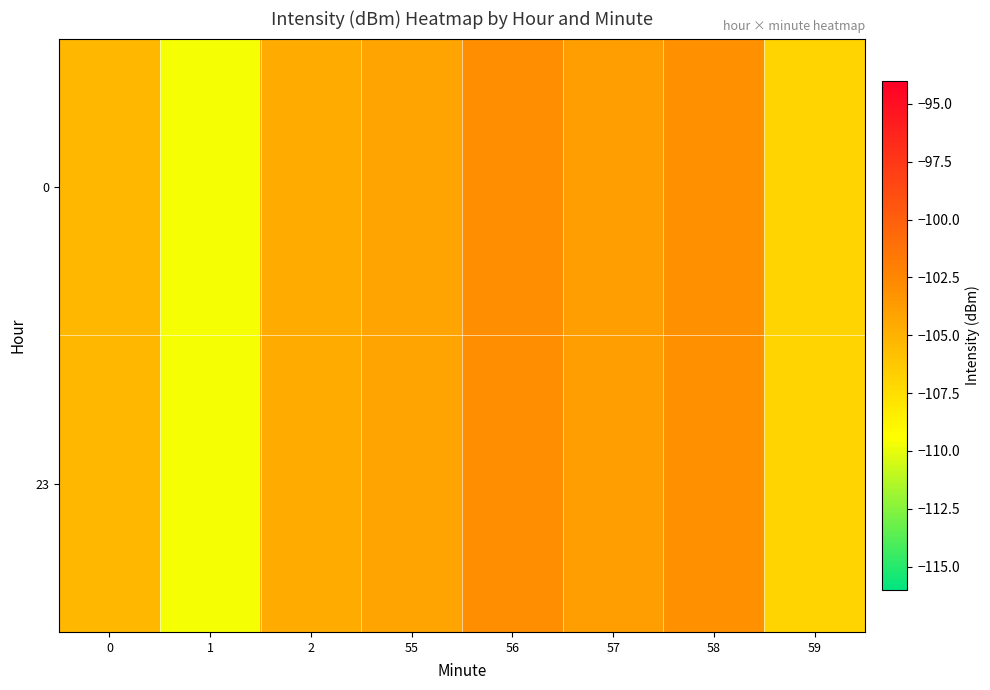

Rank the series at 0 from lowest to highest value.

0, 23